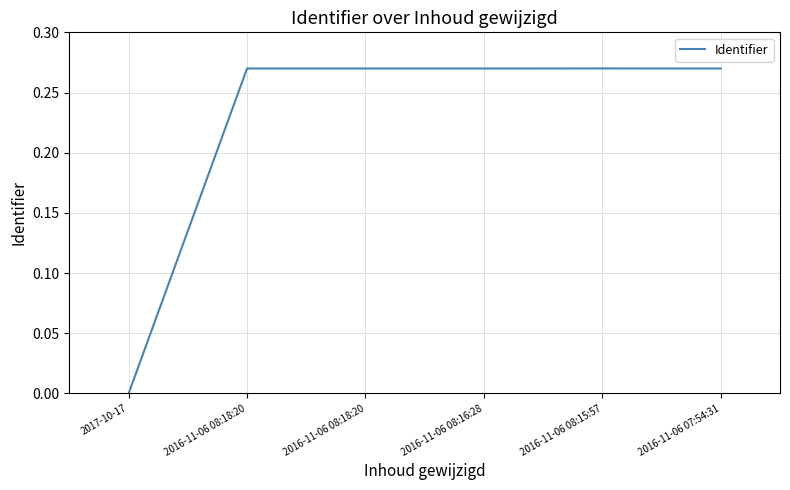

What is the label of the 4th point from the left?

2016-11-06 08:16:28